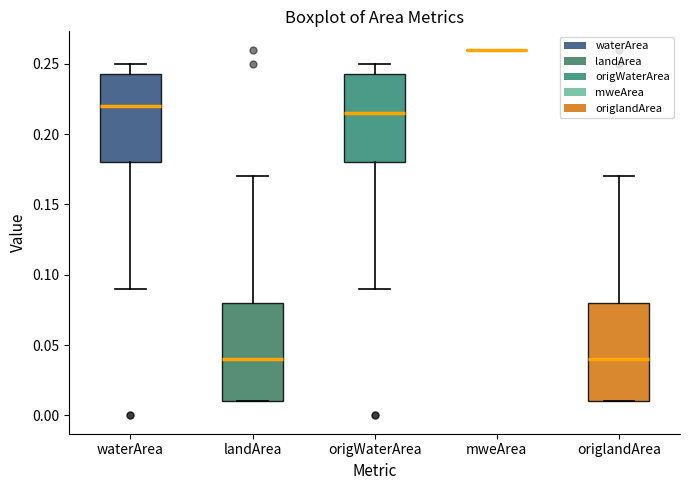

Where is the lower edge of the box for waterArea on the y-axis? The values are not printed on the chart, so give them approximately, as read against the axis.

0.180